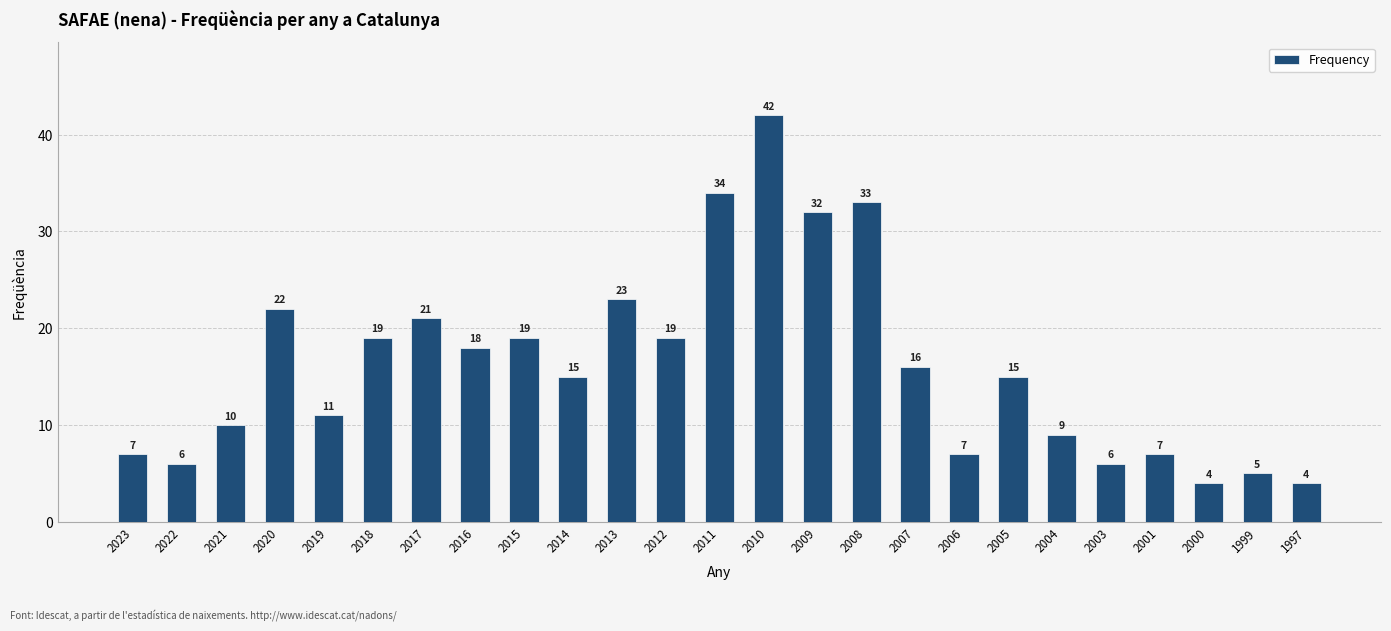

What is the ratio of the value at 2016 to the value at 2004?

2.0